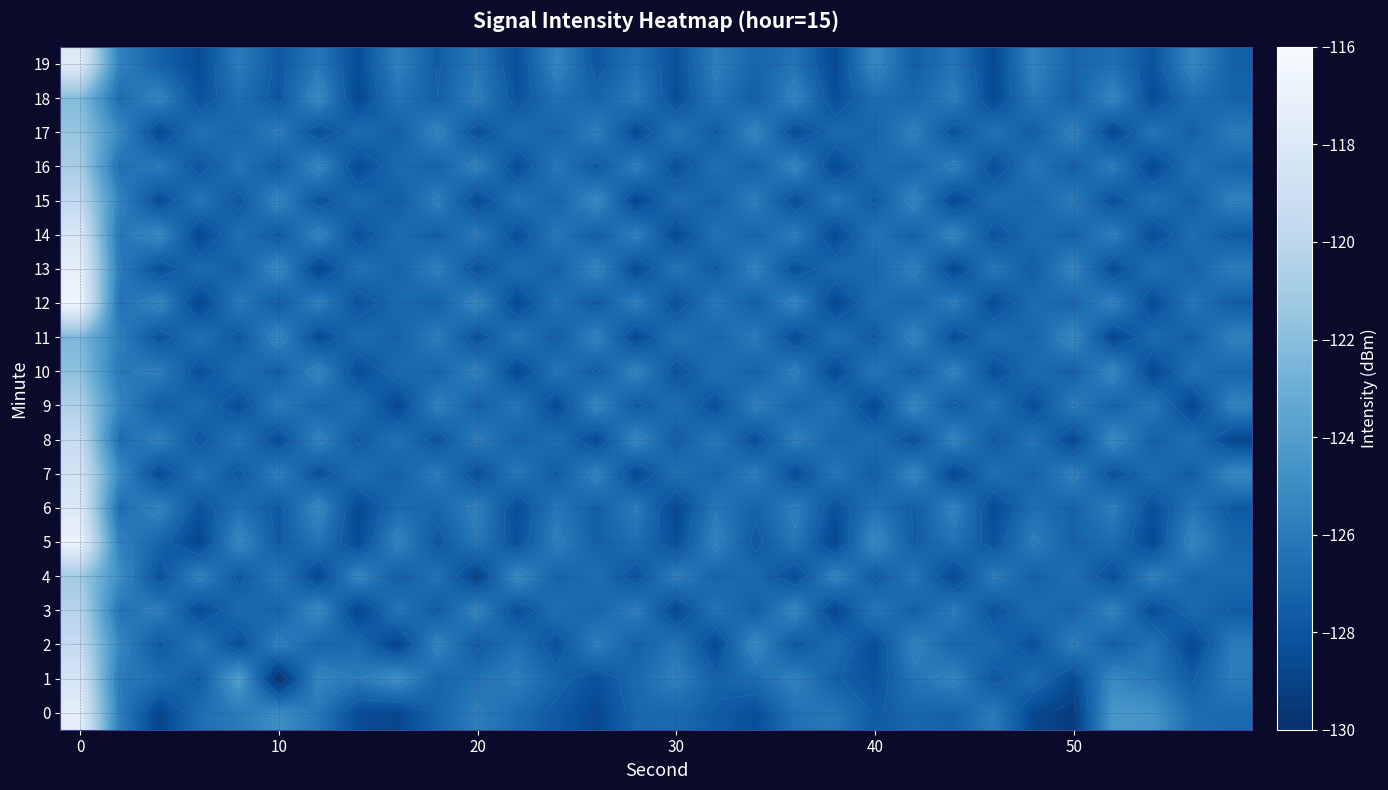

Which series has the largest range (max minus min)?

12